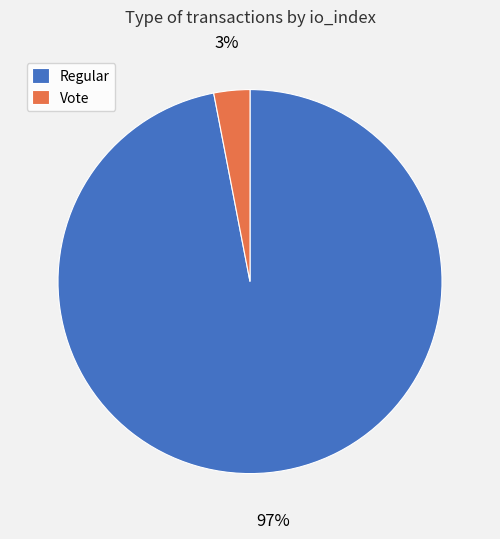

Is it true that Vote is 3% of the pie?

True